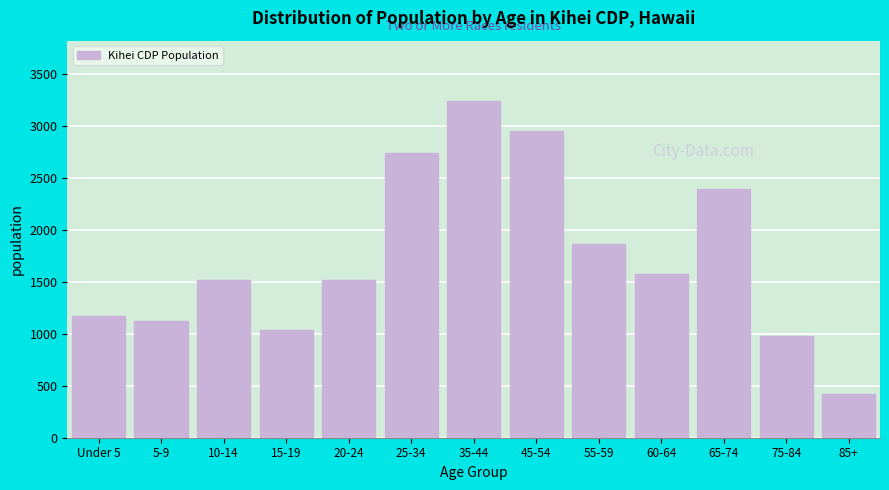

What is the difference between the maximum and minimum values?

2823